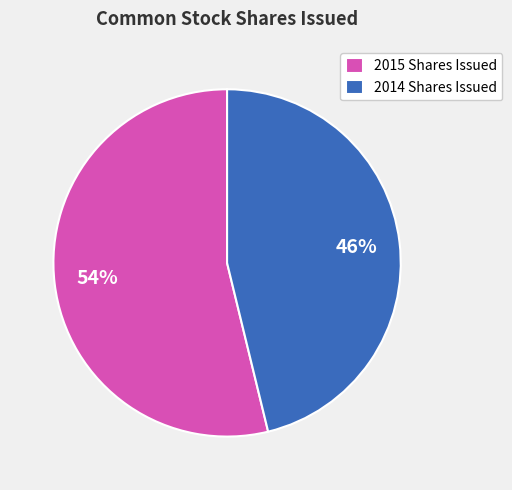

Count the number of slices in the pie.

2